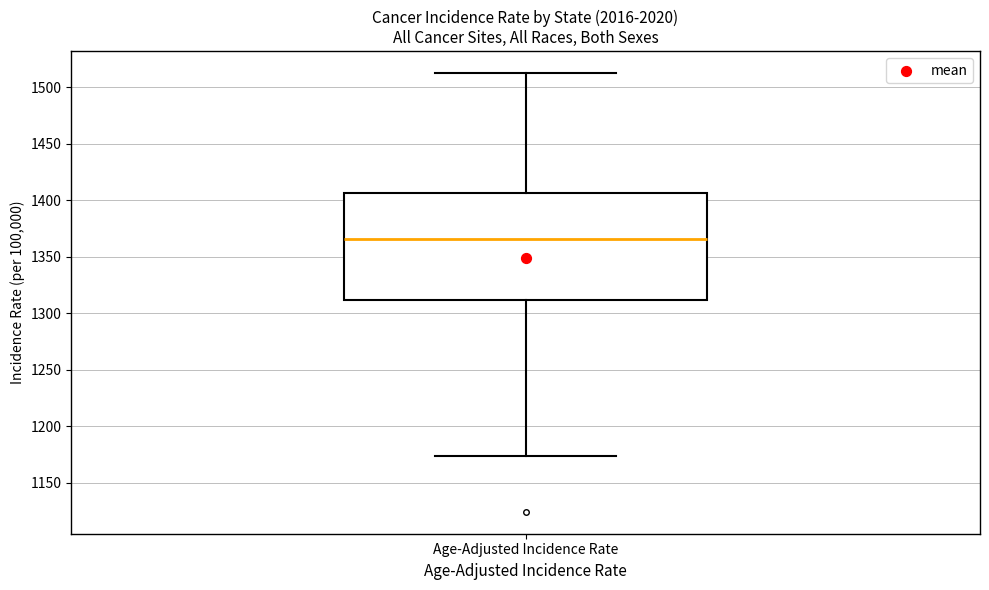

Where does the upper whisker of the box for Age-Adjusted Incidence Rate end on the y-axis? The values are not printed on the chart, so give them approximately, as read against the axis.

1515